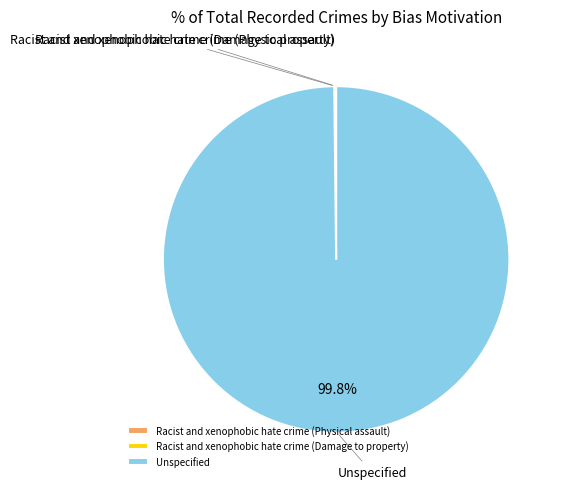

What percentage is the Unspecified slice, to the nearest percent?

100%